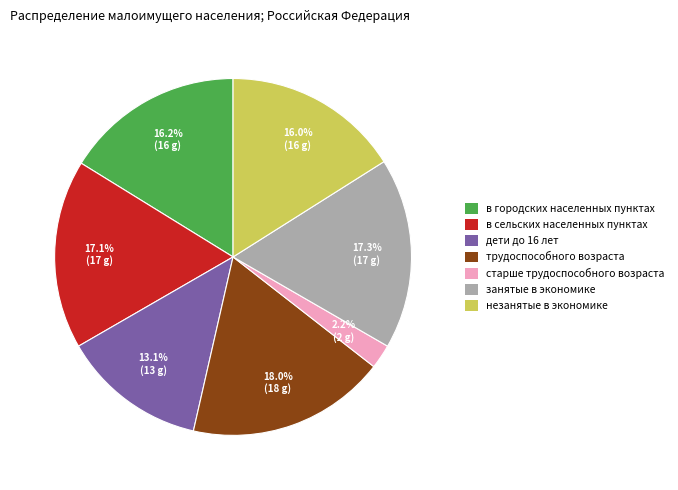

To the nearest percent, what is the difference between the largest and smallest slice percentages?

16%